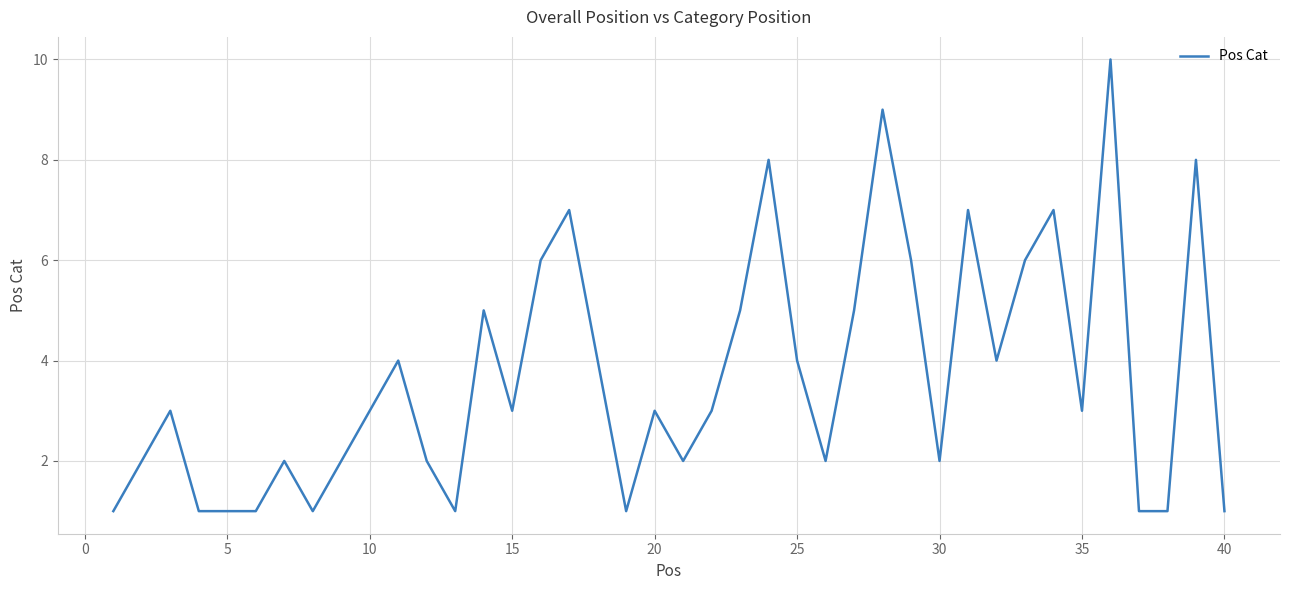

Does the chart have visible grid lines?

Yes